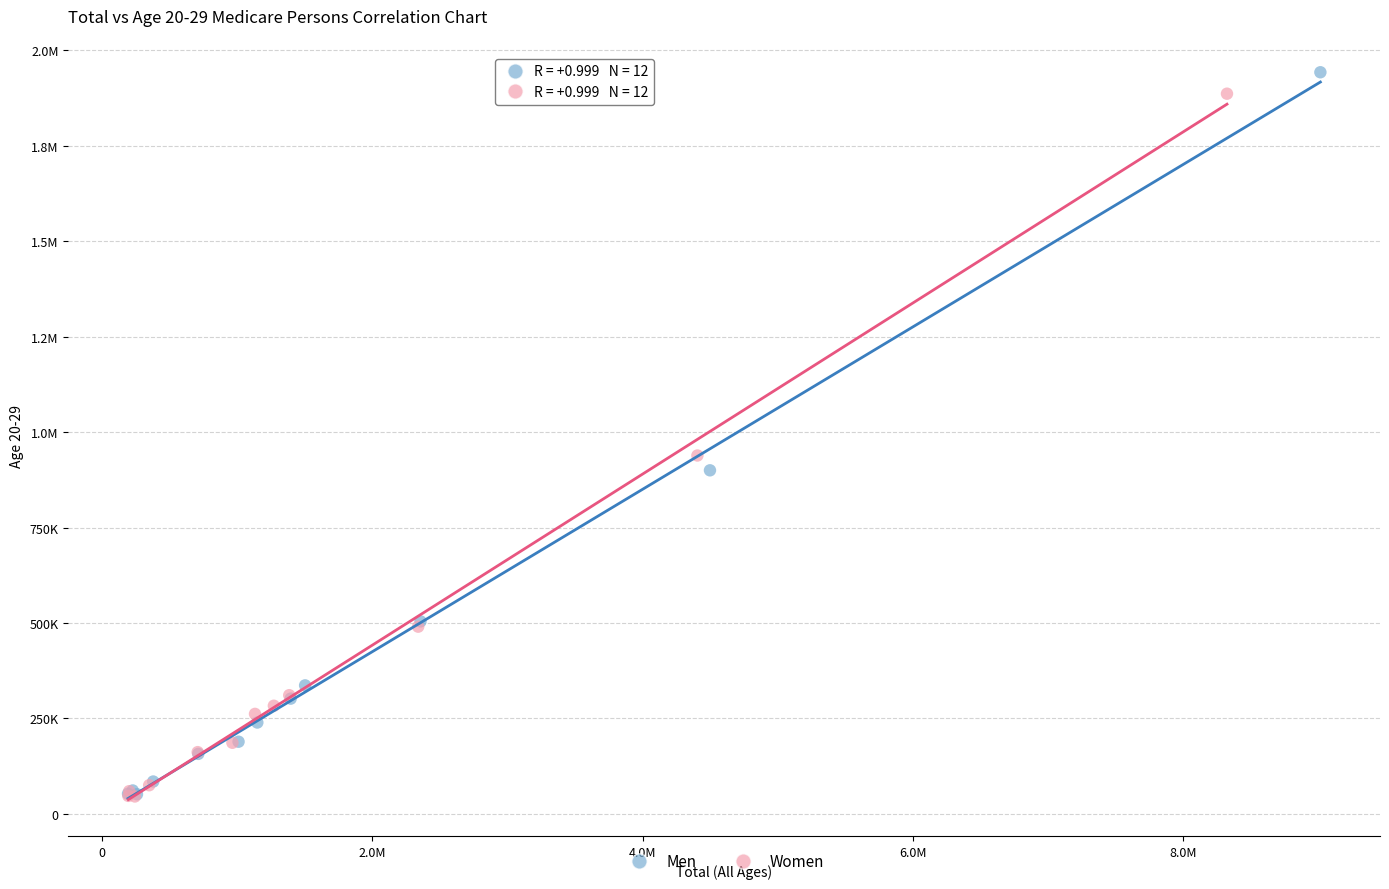

What are all the series names shown in the legend?

Men, Women